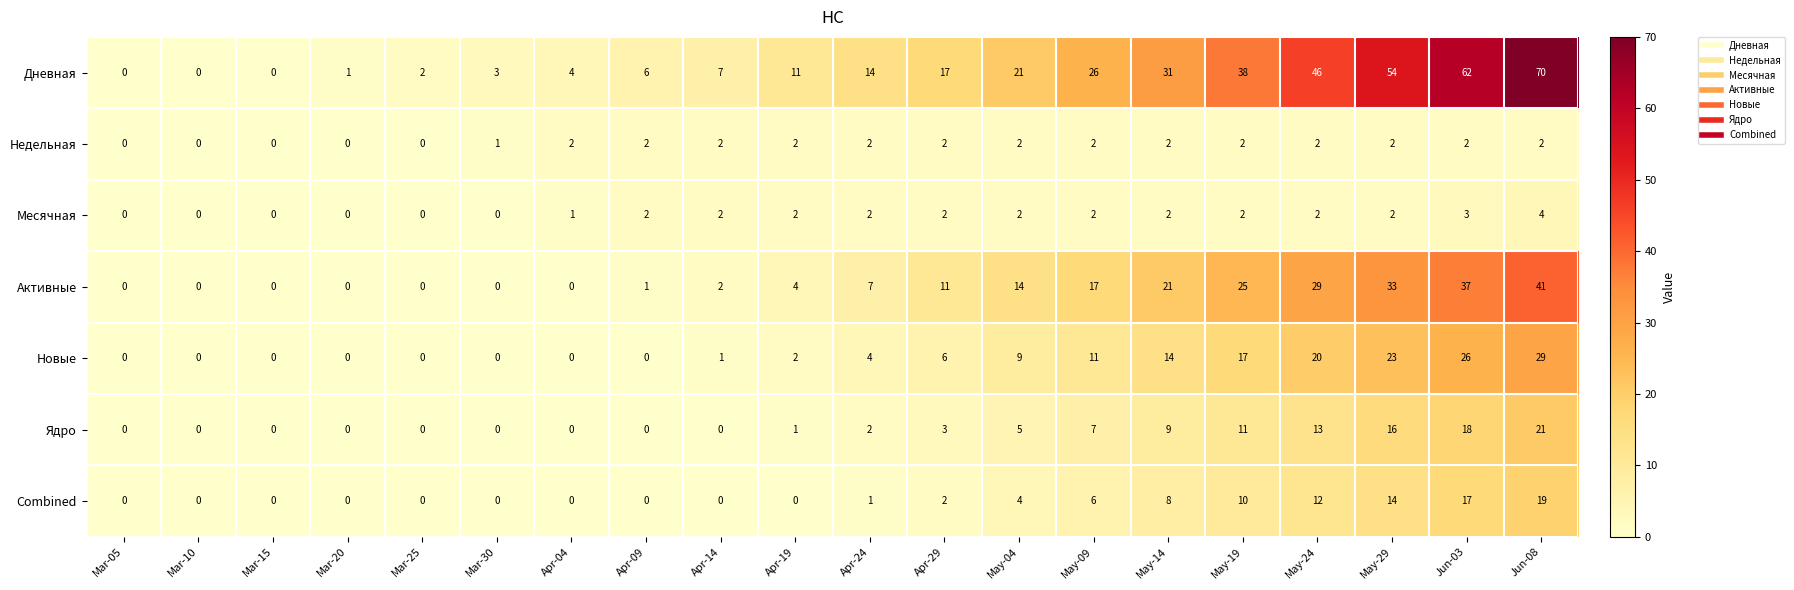

At which label is Дневная closest to 35?

May-19